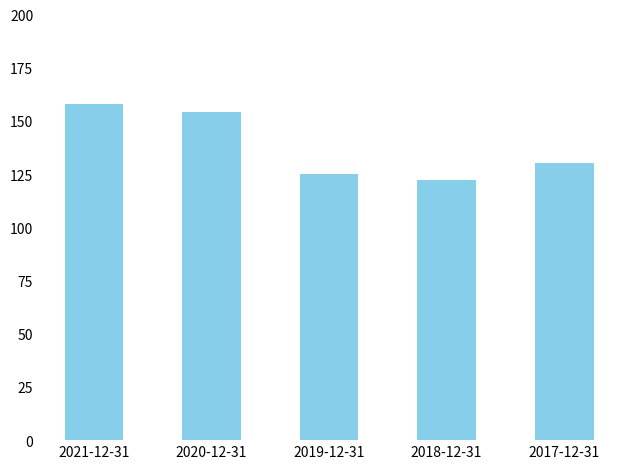

Between 2019-12-31 and 2021-12-31, which is larger?

2021-12-31